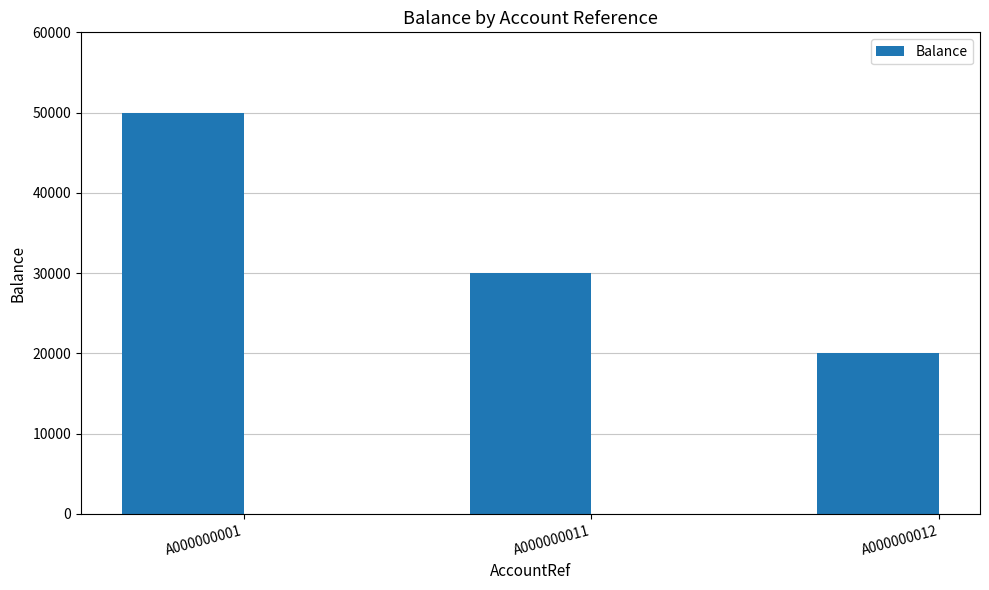

Which has a higher value, A000000011 or A000000001?

A000000001